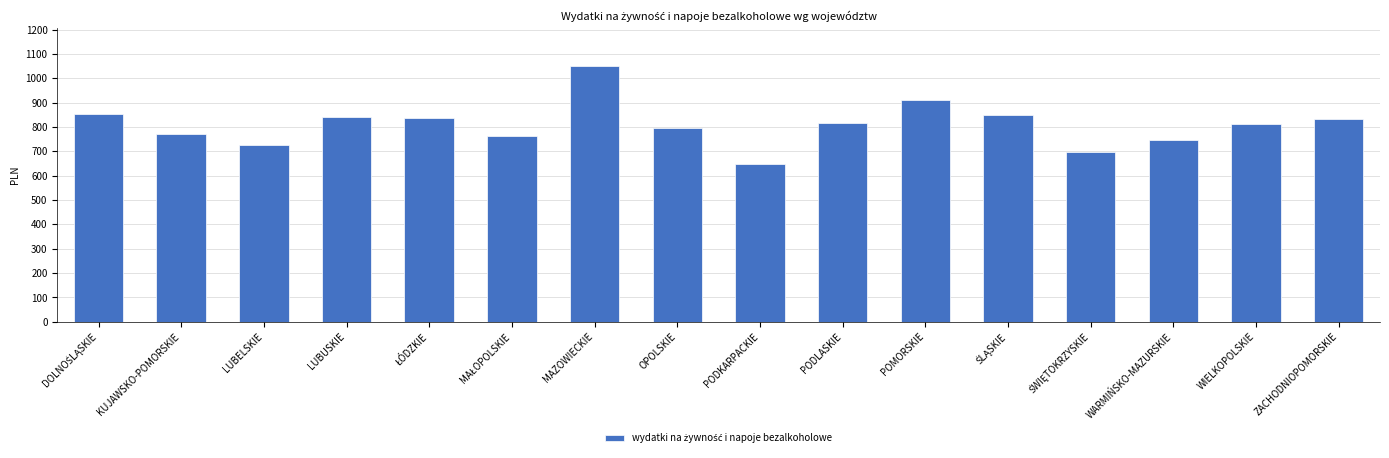

Is it true that the value at LUBUSKIE is 842.3?

True